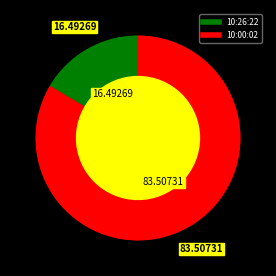

Does 10:26:22 account for over 50% of the chart?

No